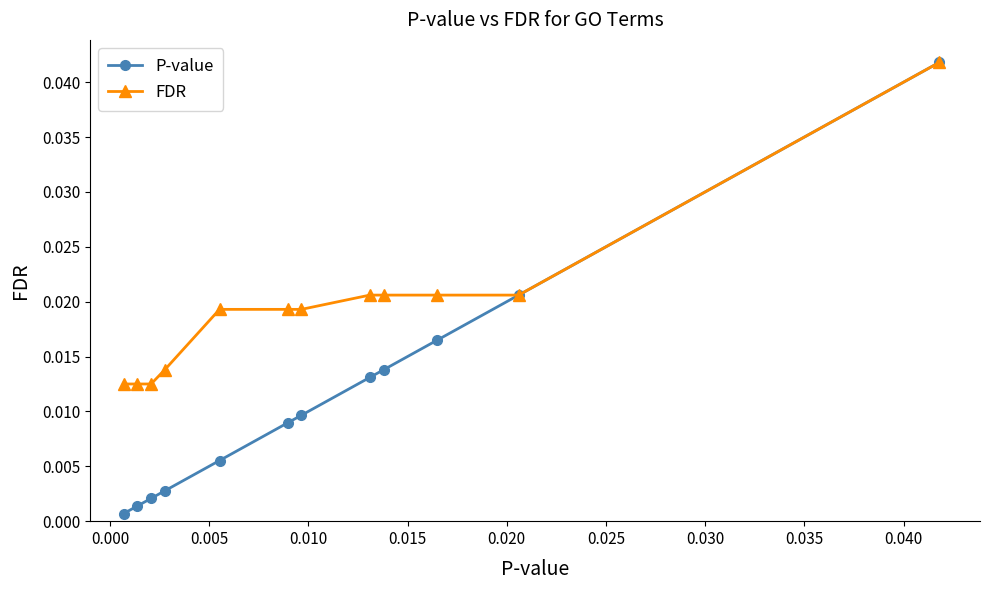

How many FDR values are between 0 and 1?

12